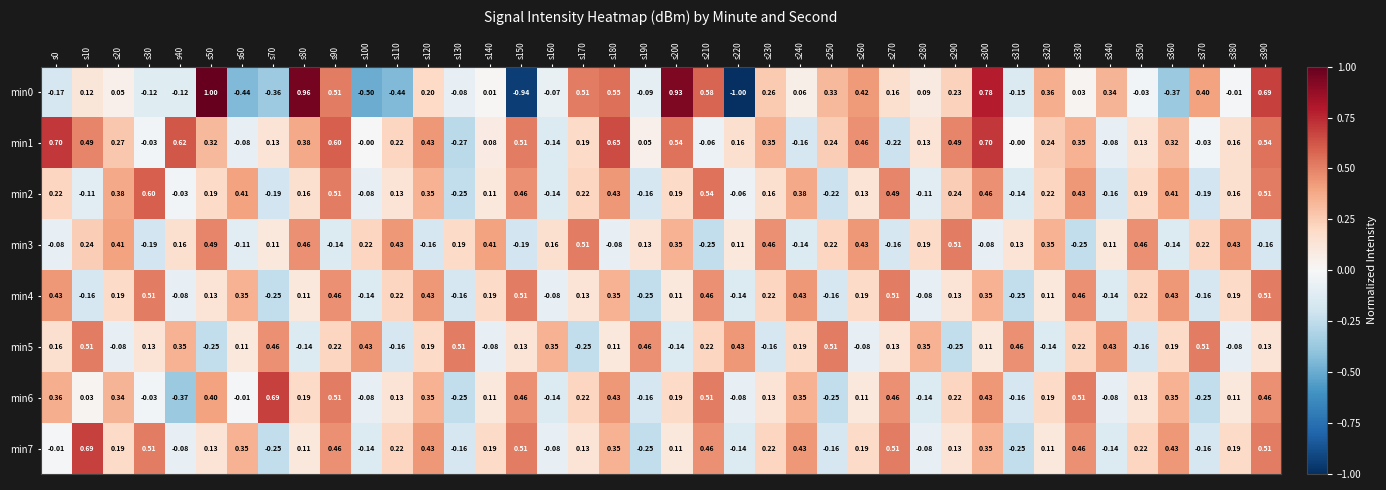

Is the value of min0 at s170 greater than the value of min5 at s380?

Yes